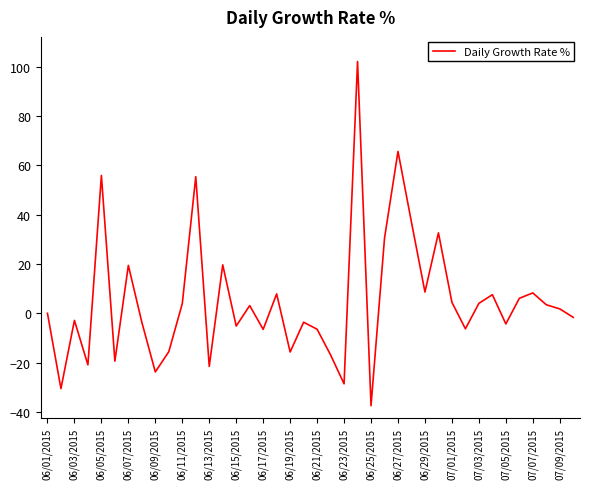

What is the maximum value shown in the chart?

102.2